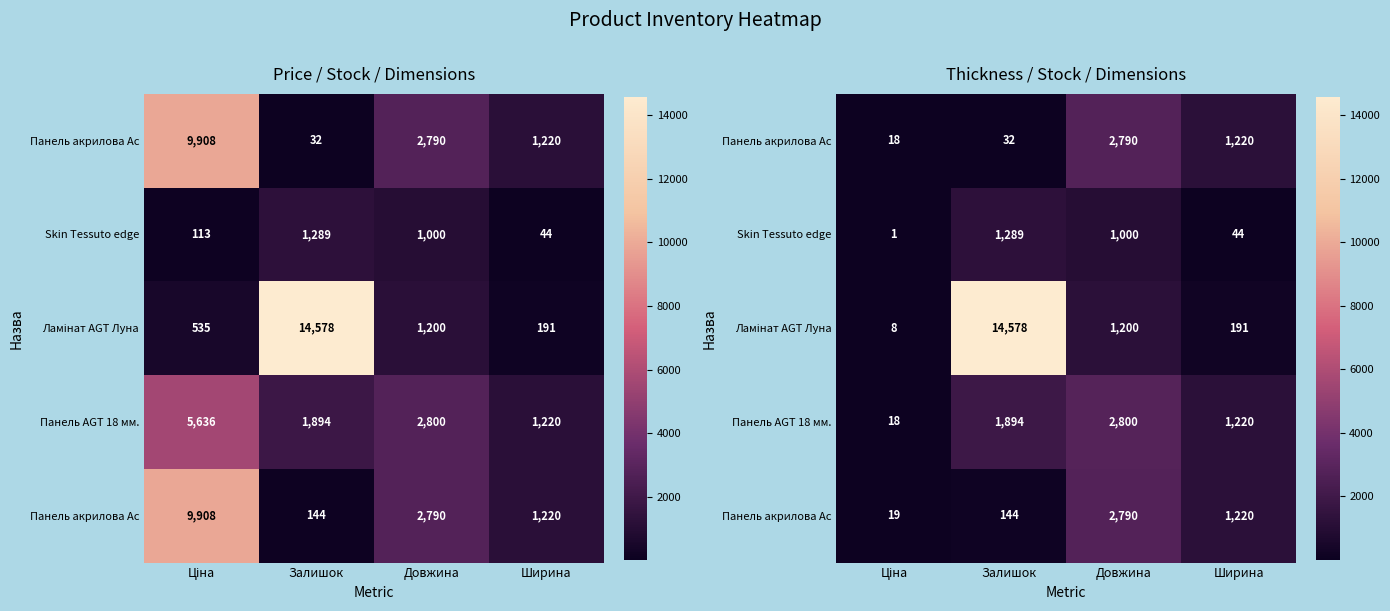

Which category has the lowest value across all series?

Ціна